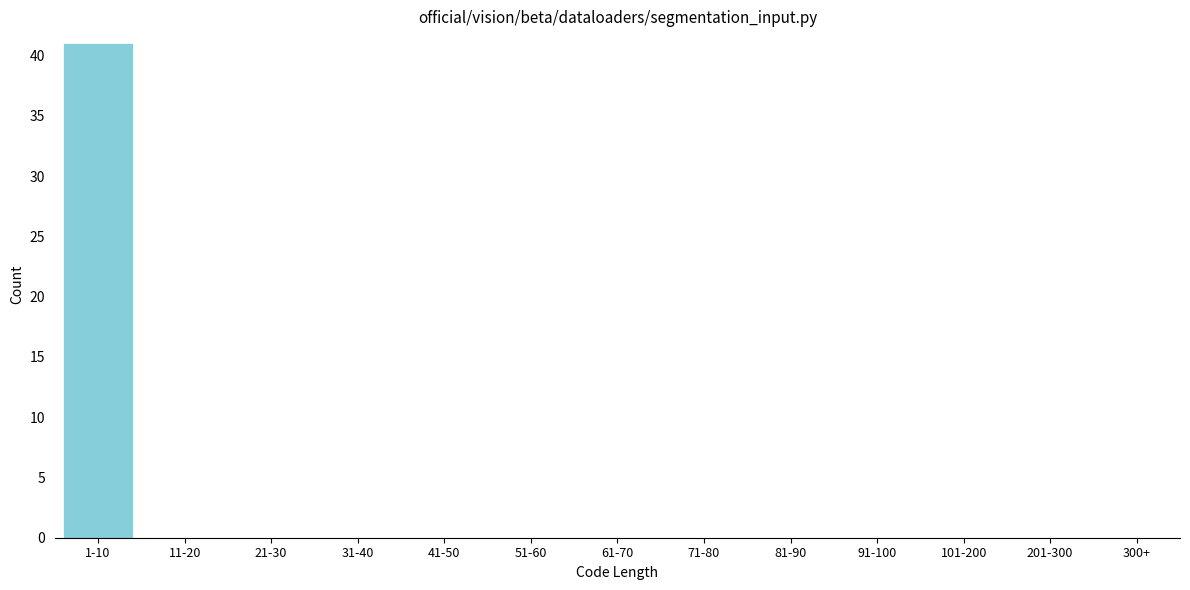

Reading left to right, extract all data points from this chart.

1-10=41	11-20=0	21-30=0	31-40=0	41-50=0	51-60=0	61-70=0	71-80=0	81-90=0	91-100=0	101-200=0	201-300=0	300+=0